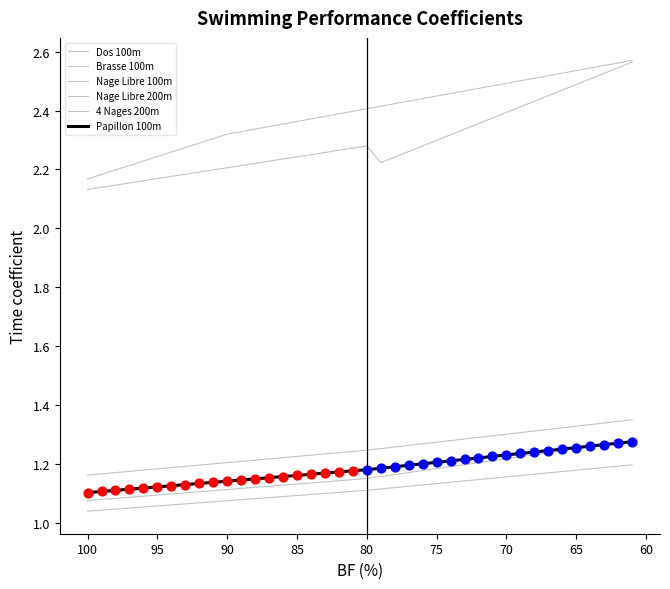

Which series has the largest Y range (max minus min)?

Nage Libre 200m